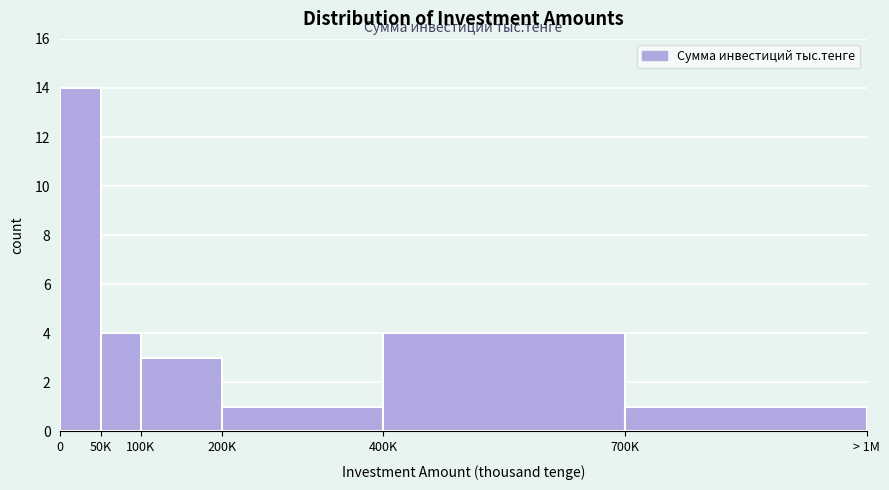

Reading left to right, transcribe all the data shown in this chart.

0=14	50K=4	100K=3	200K=1	400K=4	700K=1